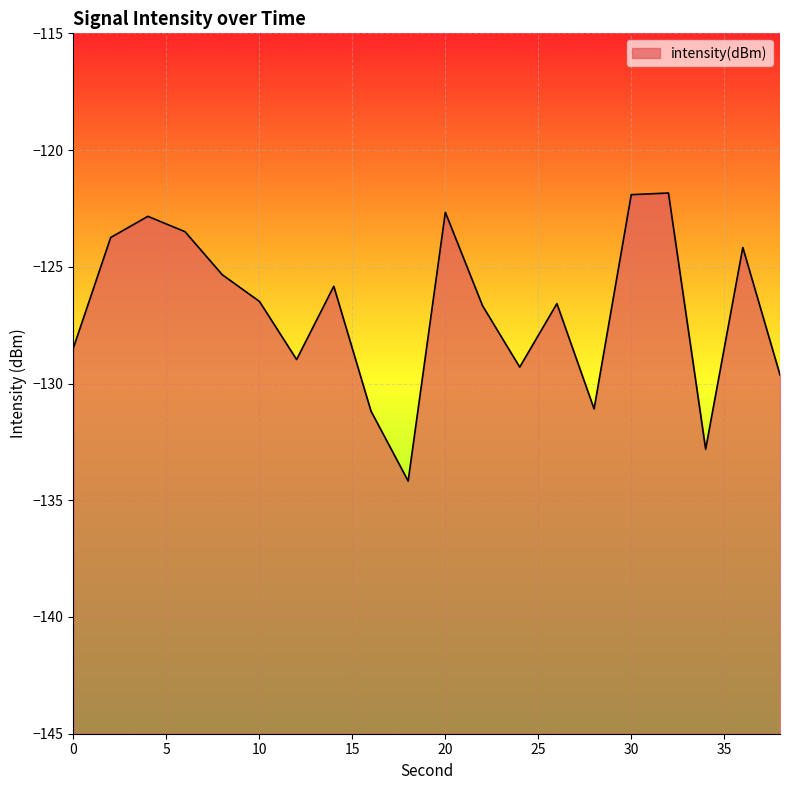

Between 24 and 28, which is larger?

24